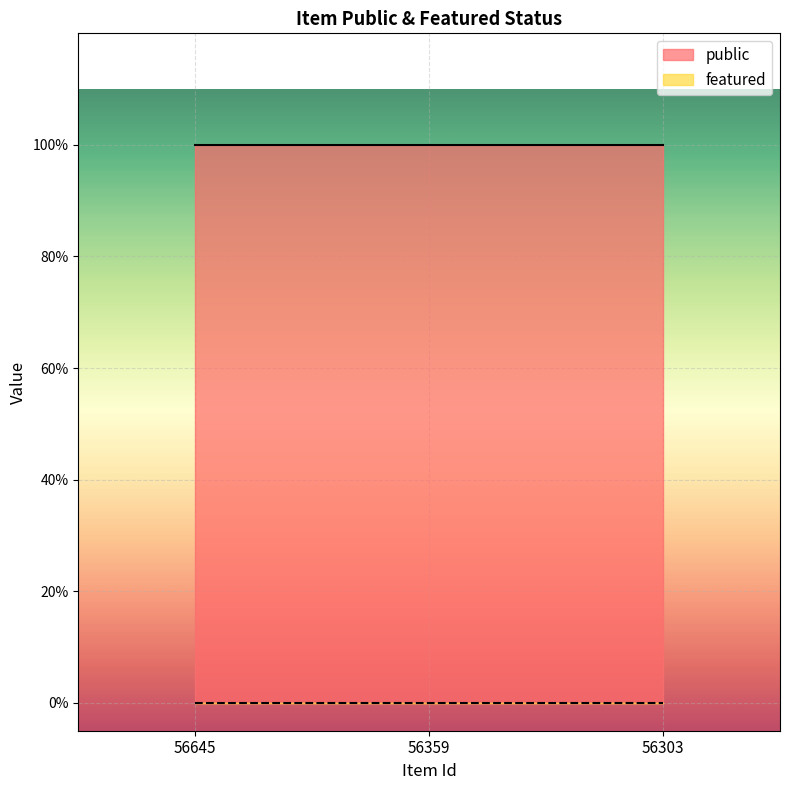

What is the difference between the highest and lowest values at 56359?

1